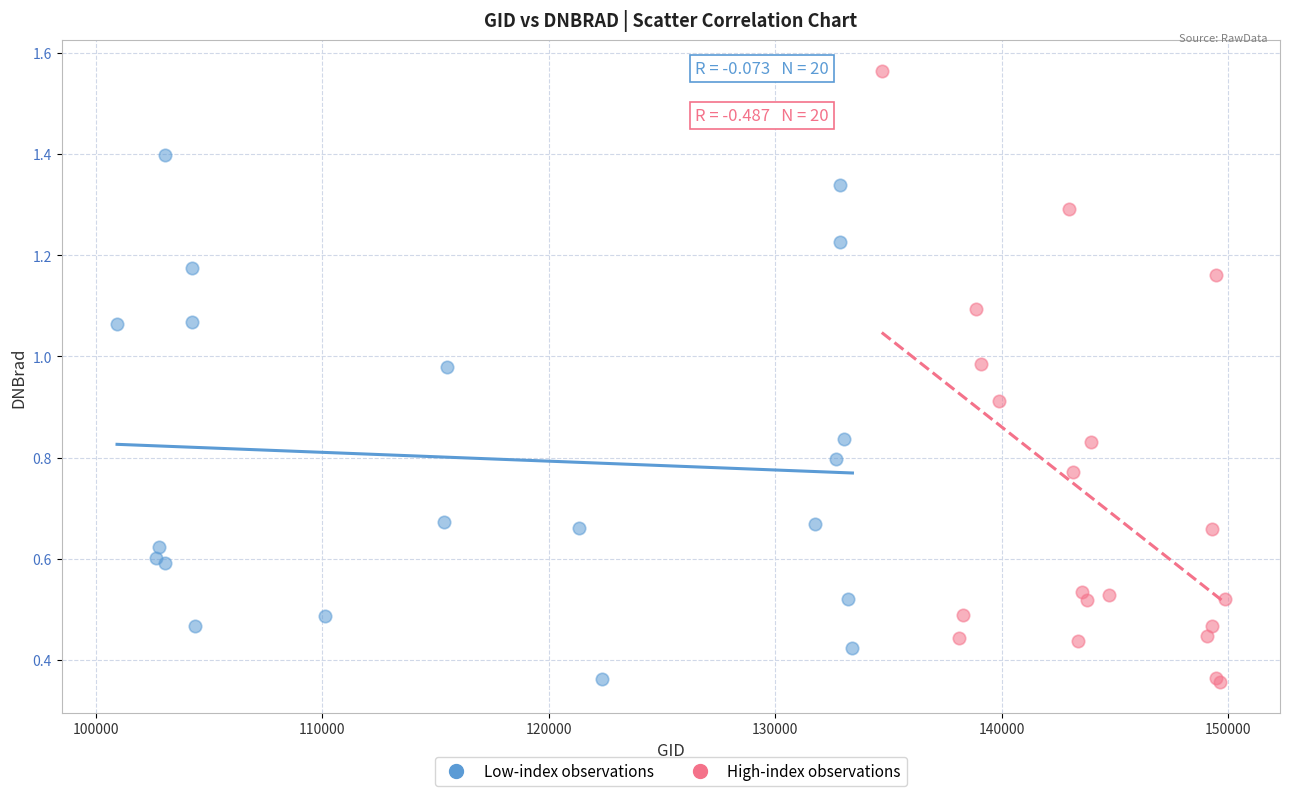

What are all the series names shown in the legend?

Low-index observations, High-index observations